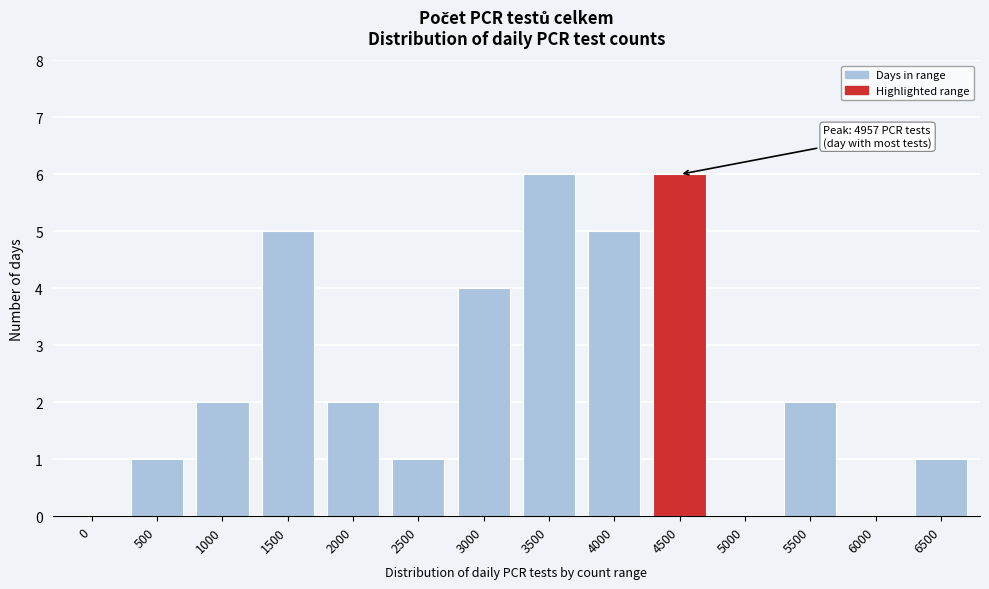

Reading left to right, extract all data points from this chart.

0=0	500=1	1000=2	1500=5	2000=2	2500=1	3000=4	3500=6	4000=5	4500=6	5000=0	5500=2	6000=0	6500=1